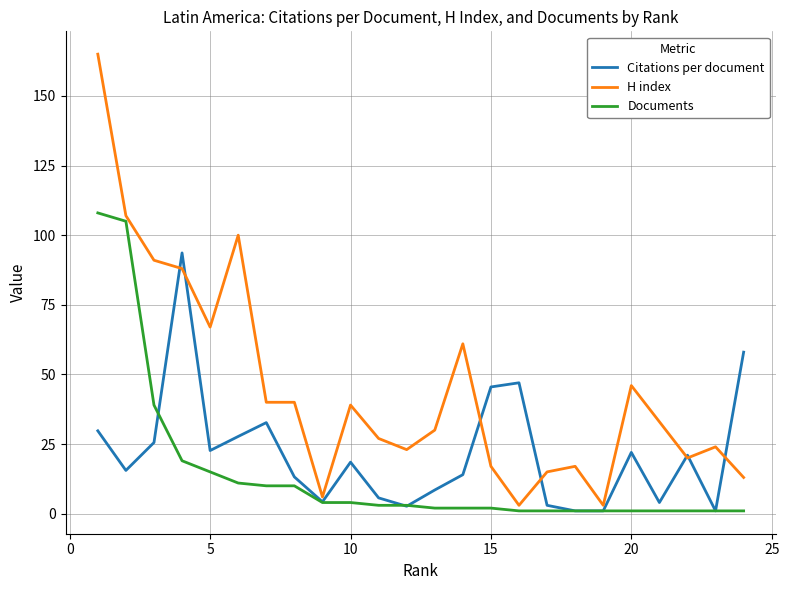

List the series in order of their peak value, lowest first.

Citations per document, Documents, H index